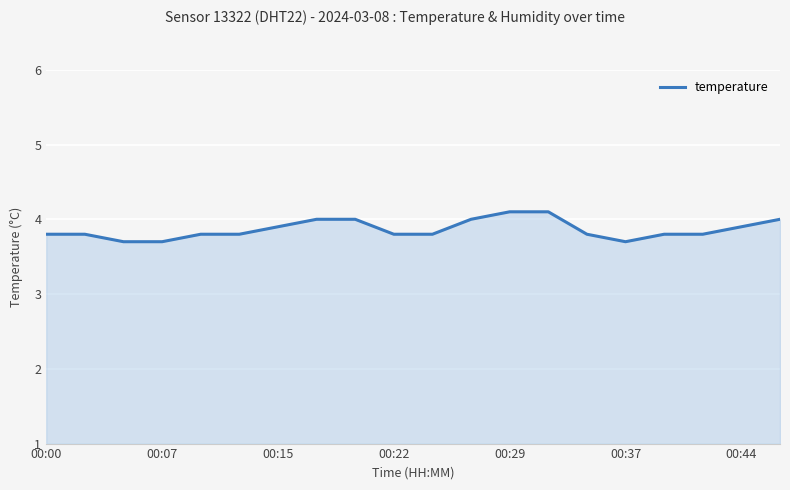

What is the smallest value displayed?

3.7